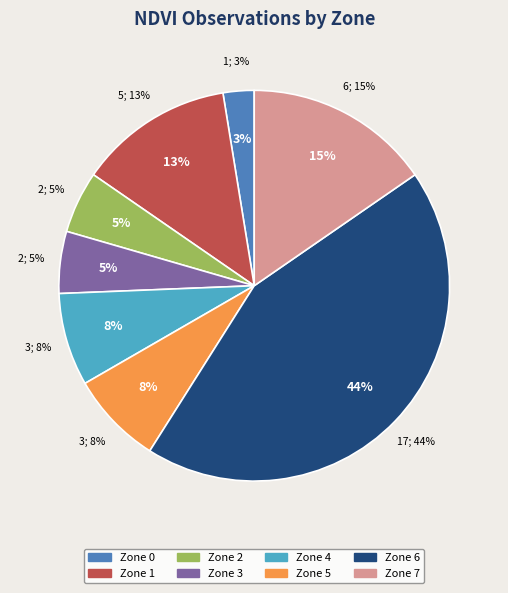

To the nearest percent, what is the average slice percentage?

12%